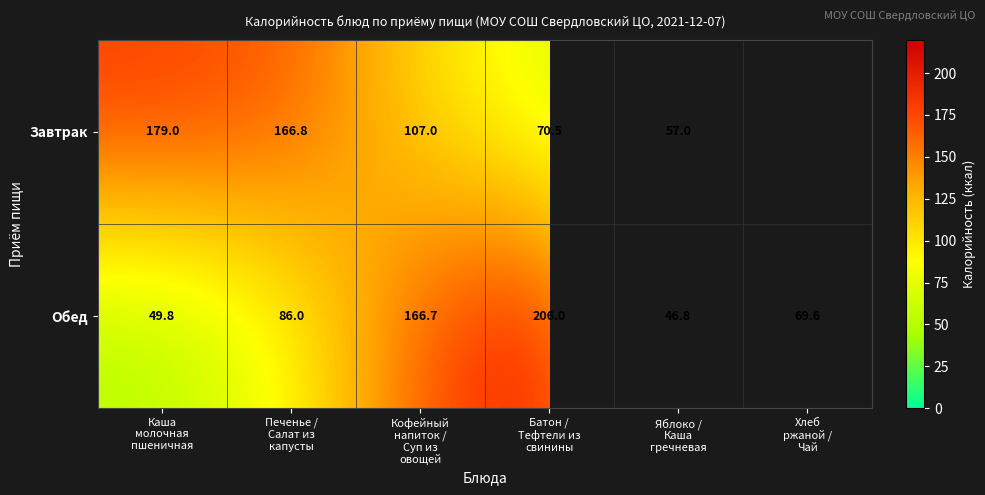

What is the difference between the maximum and second lowest values in the Обед series?

156.2